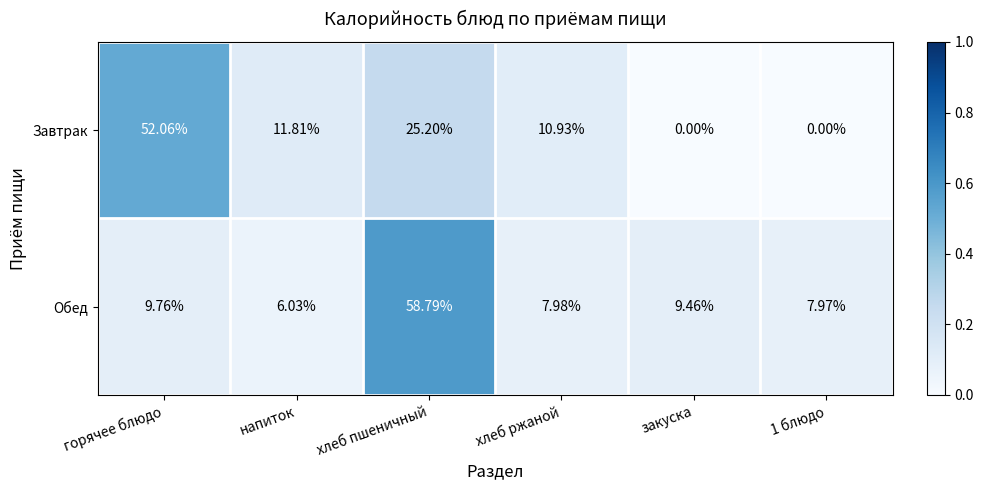

Rank the series by their average value, from lowest to highest.

Обед, Завтрак